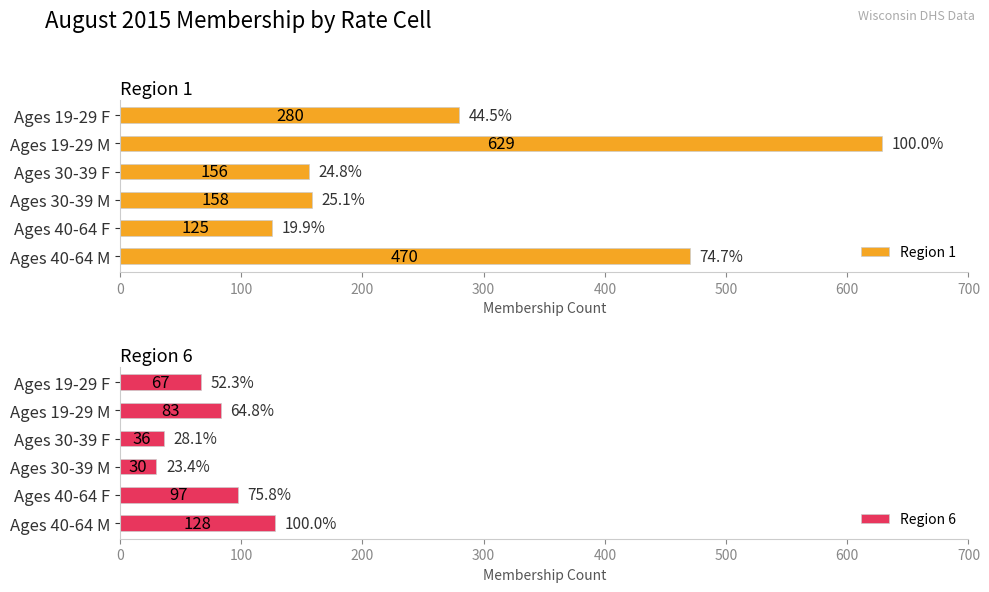

Rank the series by their average value, from lowest to highest.

Region 6, Region 1